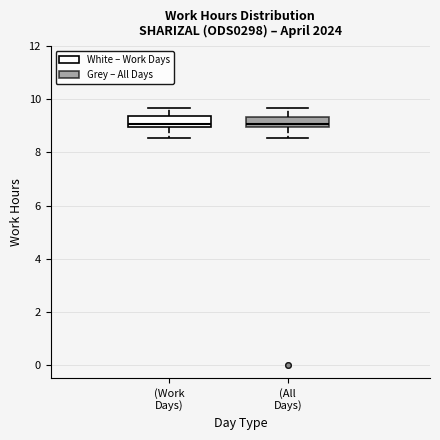

Reading left to right, transcribe this box plot: for each box, give where its median line is, the range the box spans, and where its two whiskers end, as read against the y-axis. The values are not printed on the chart, so give them approximately, as read against the axis.

(Work Days): median 9.0 (just above the box's lower edge), box 9.0 to 9.4, whiskers 8.6 to 9.6
(All Days): median 9.0 (just above the box's lower edge), box 9.0 to 9.4, whiskers 8.6 to 9.6